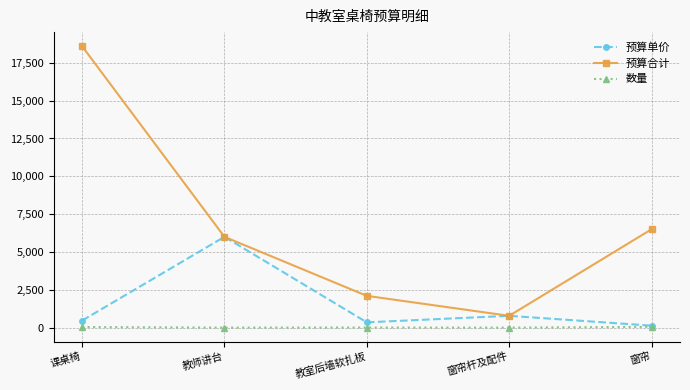

Which series changed the most between 教师讲台 and 教室后墙软扎板?

预算单价